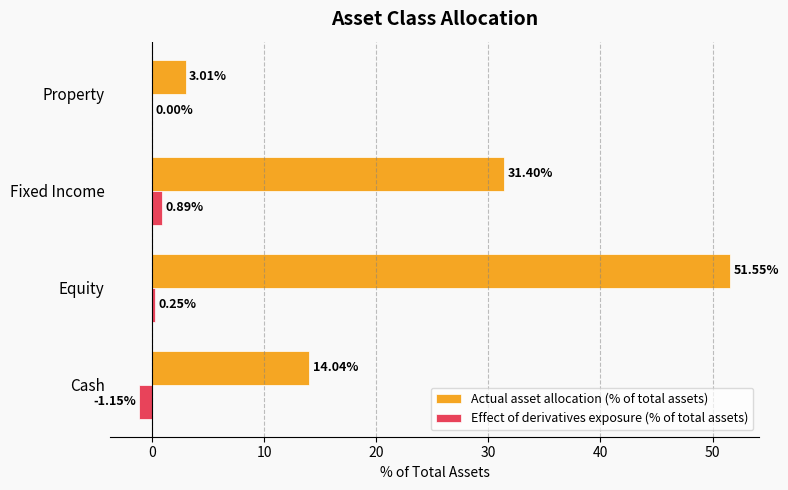

What is the sum of the Effect of derivatives exposure (% of total assets) values at Equity and Cash?

-0.9